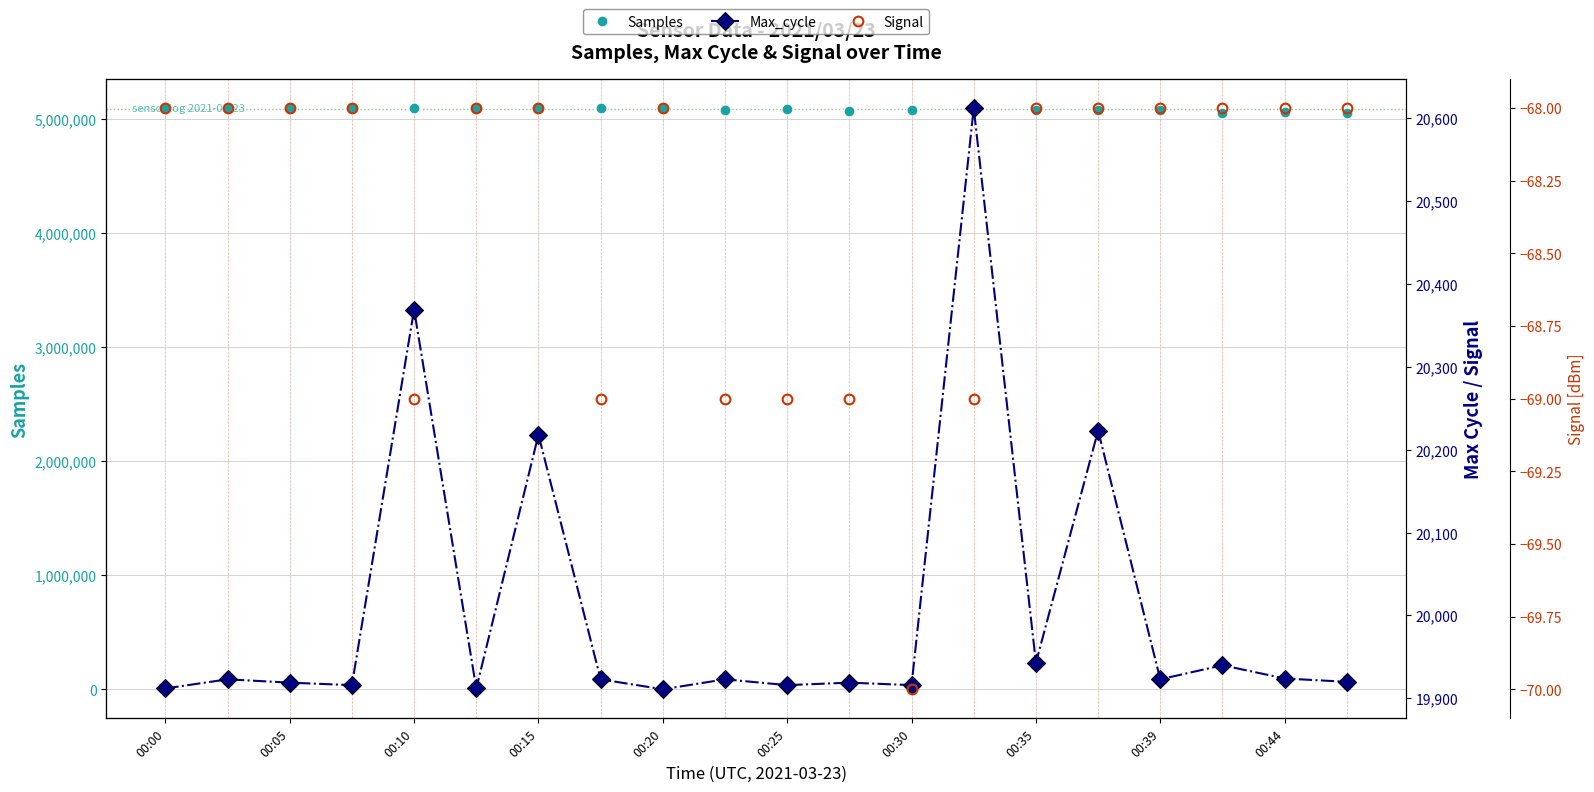

The Samples series shows 7207942 at 00:20. True or false?

False